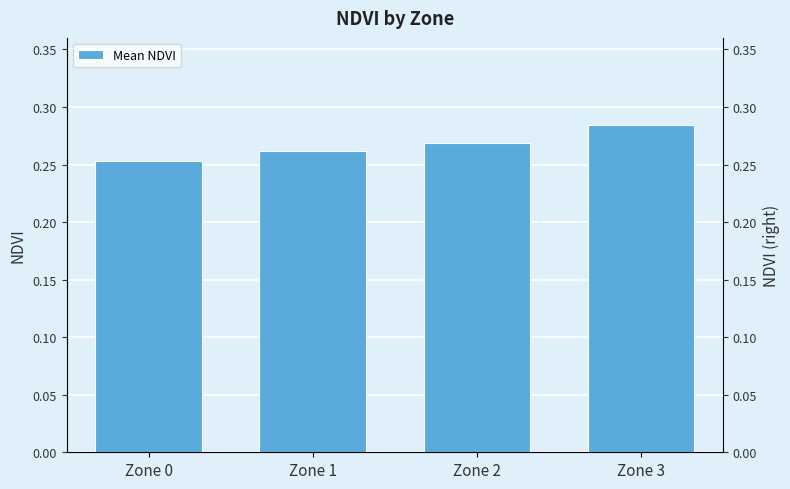

The value at Zone 0 is 0.3. True or false?

True